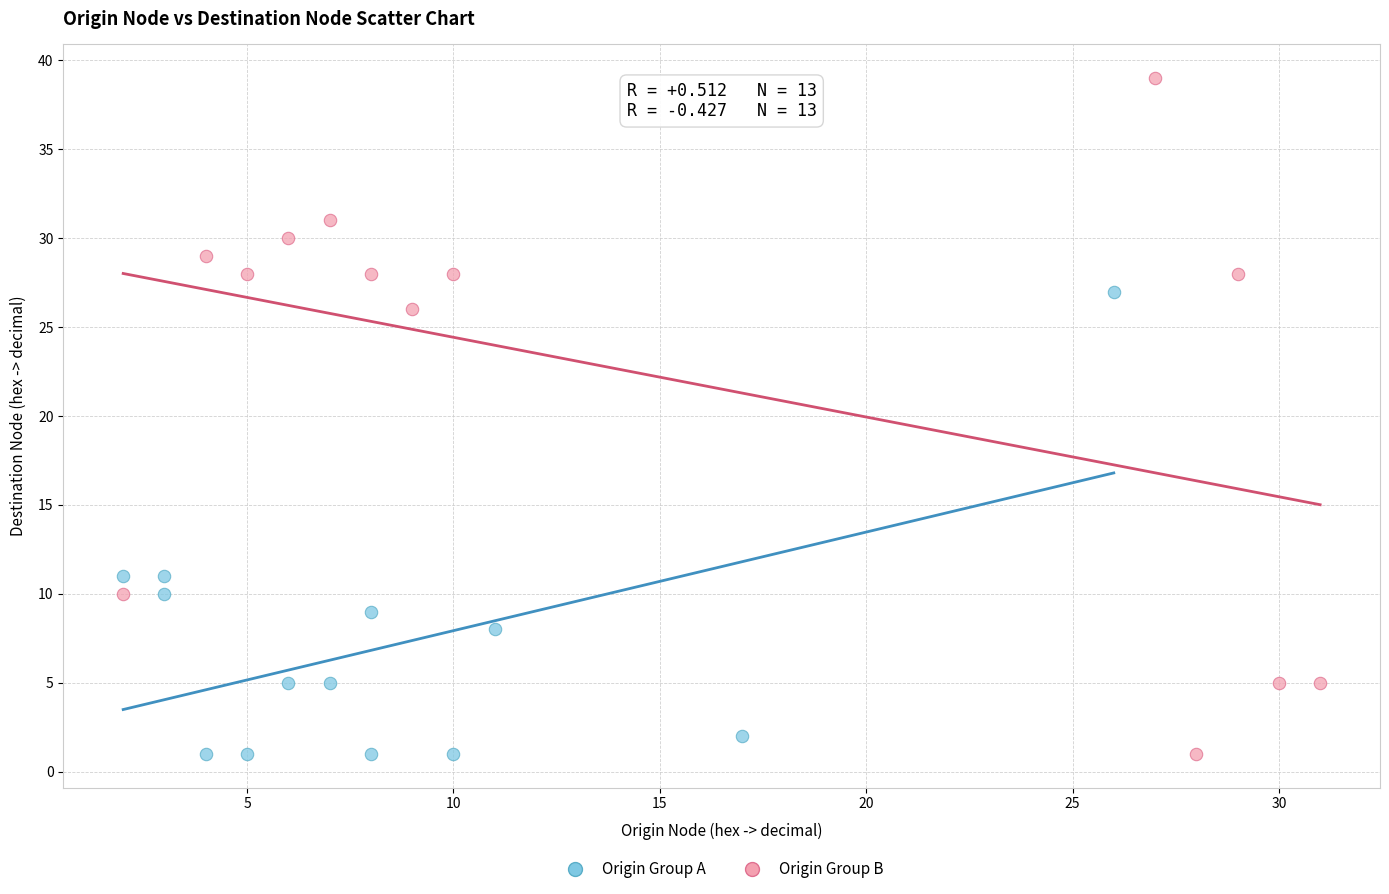

Which series contains the highest Y value?

Origin Group B